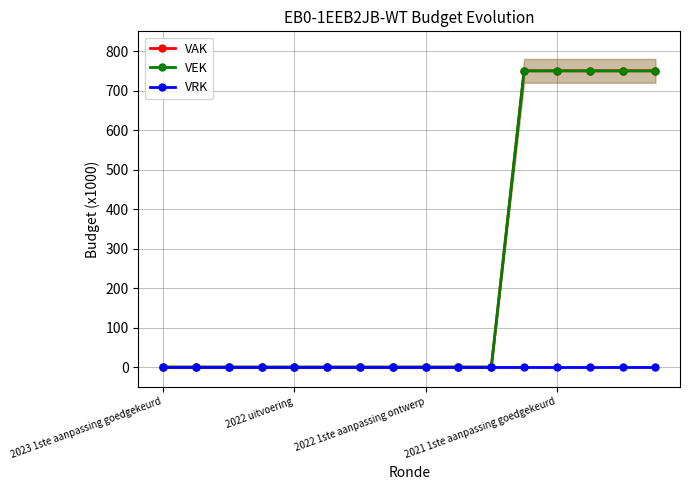

What is the sum of all VEK values?

3750